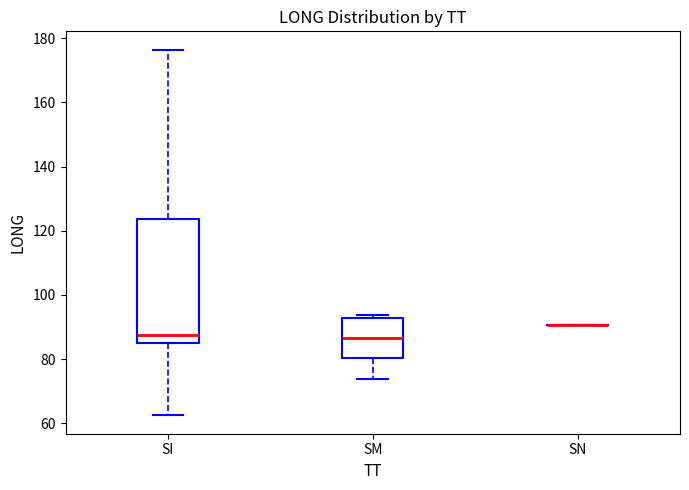

Reading left to right, transcribe this box plot: for each box, give where its median line is, the range the box spans, and where its two whiskers end, as read against the y-axis. The values are not printed on the chart, so give them approximately, as read against the axis.

SI: median 88, box 84 to 124, whiskers 62 to 176
SM: median 86, box 80 to 92, whiskers 74 to 94
SN: box collapsed to a line at 90, whiskers 90 to 90